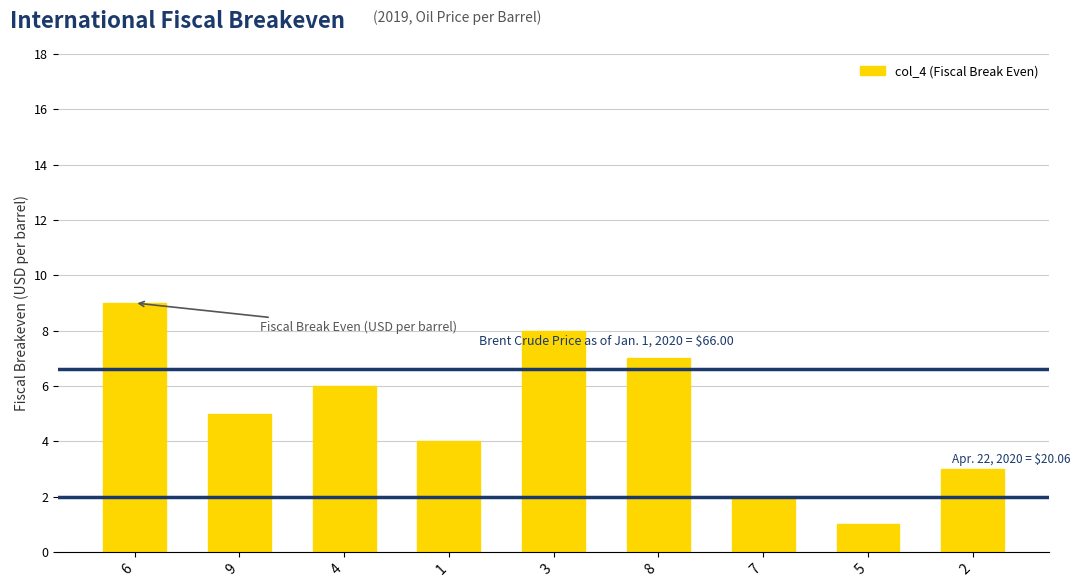

Where does the data first go above 5?

6